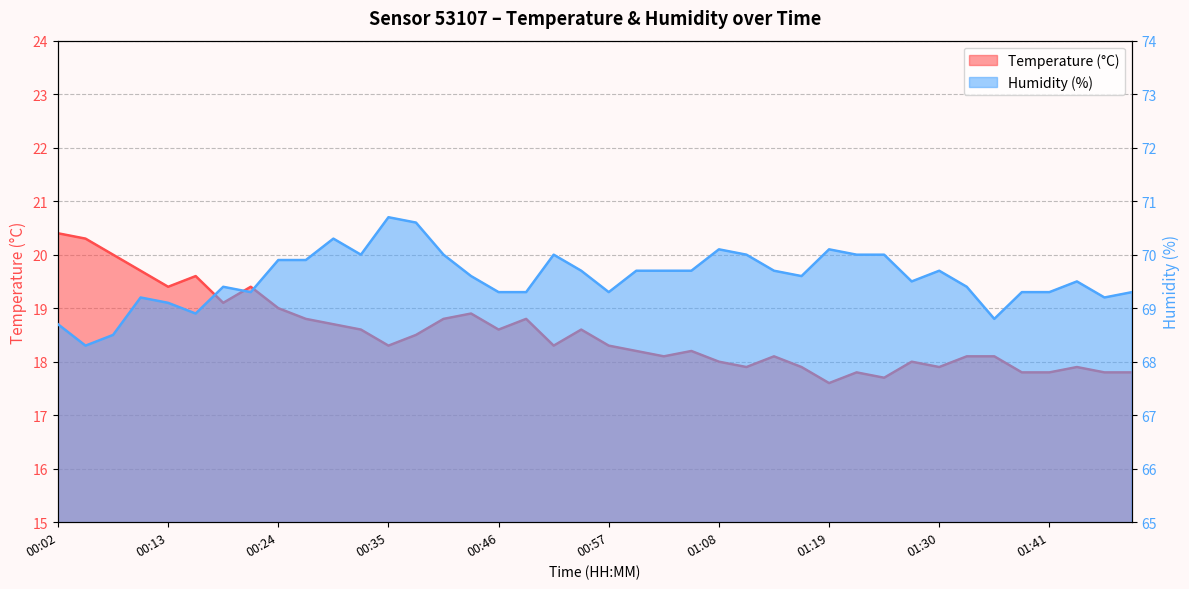

What is the minimum value for Humidity (%)?

68.3